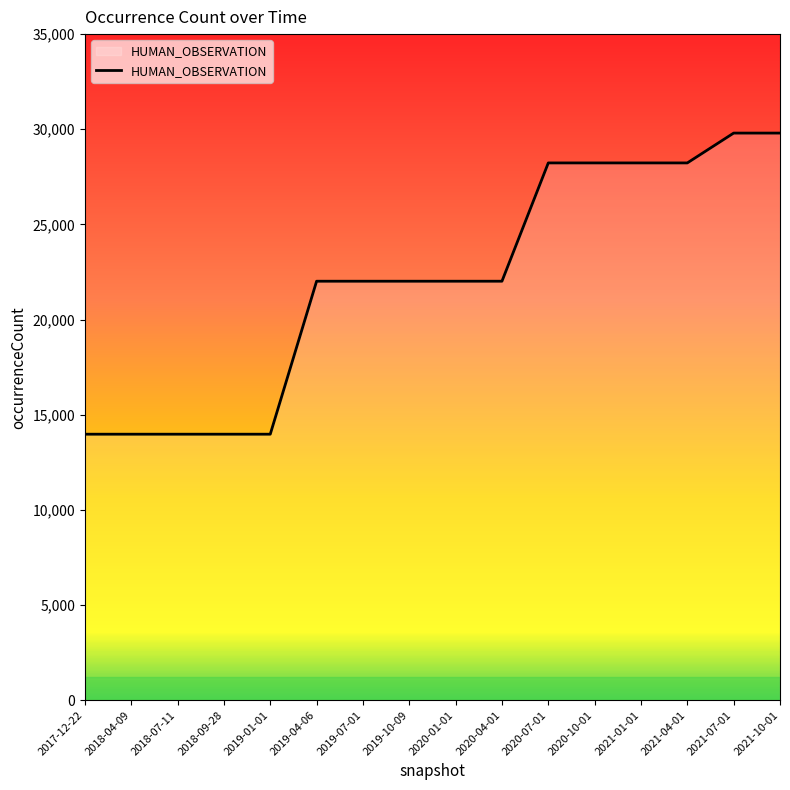

What is the smallest value displayed?

13976